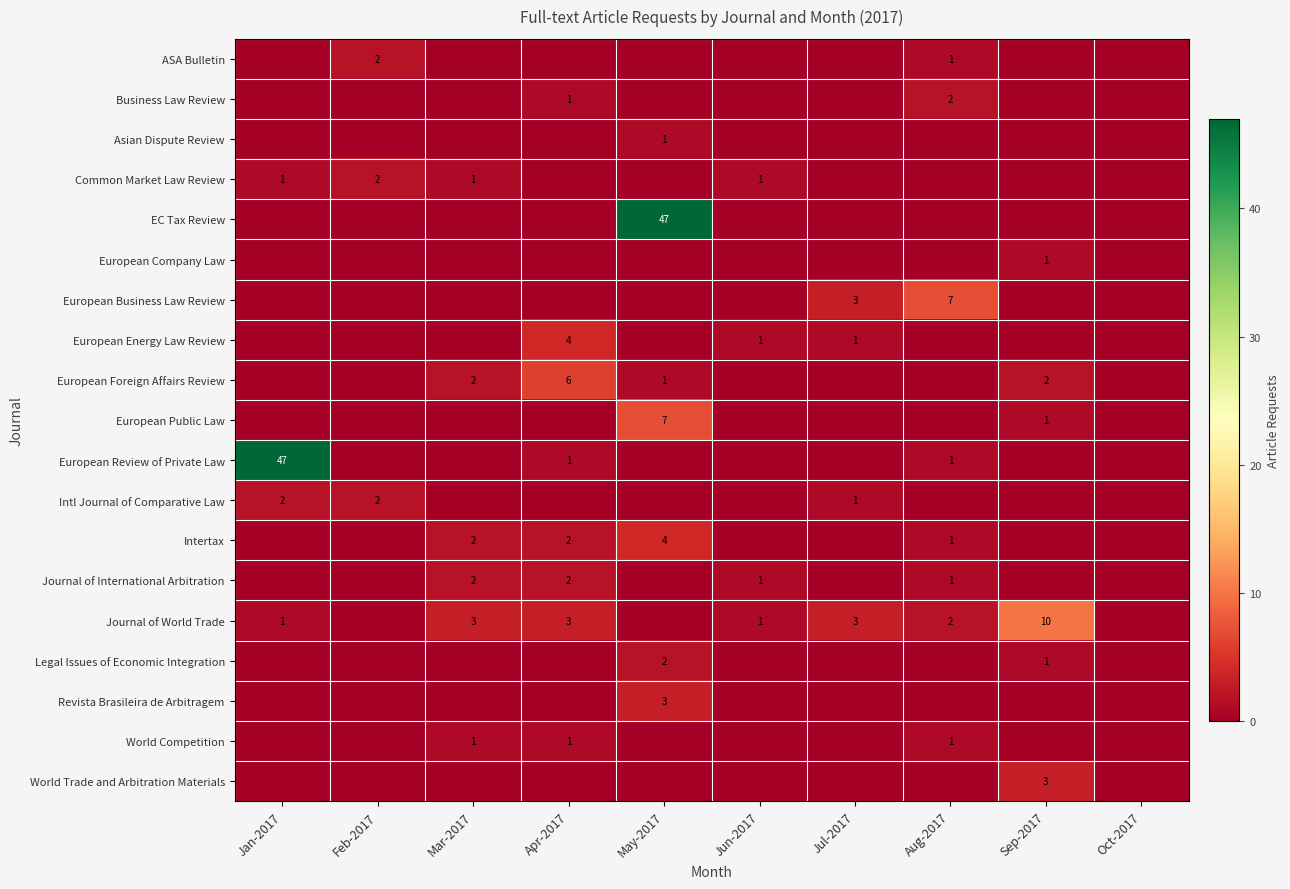

True or false: Journal of International Arbitration has a value of 3 at Apr-2017.

False